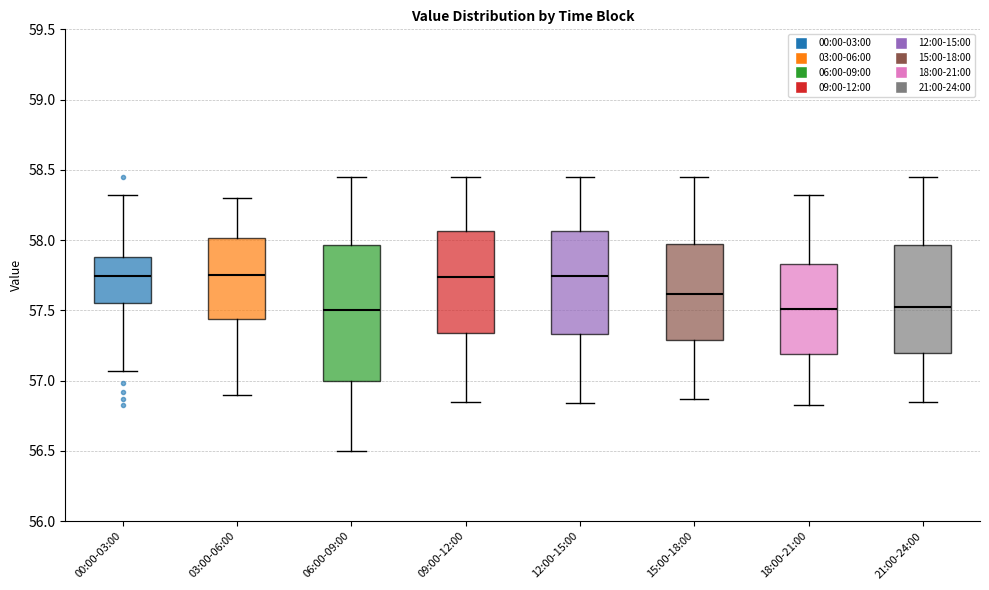

Where does the median line of the box for 15:00-18:00 sit on the y-axis? The values are not printed on the chart, so give them approximately, as read against the axis.

57.60